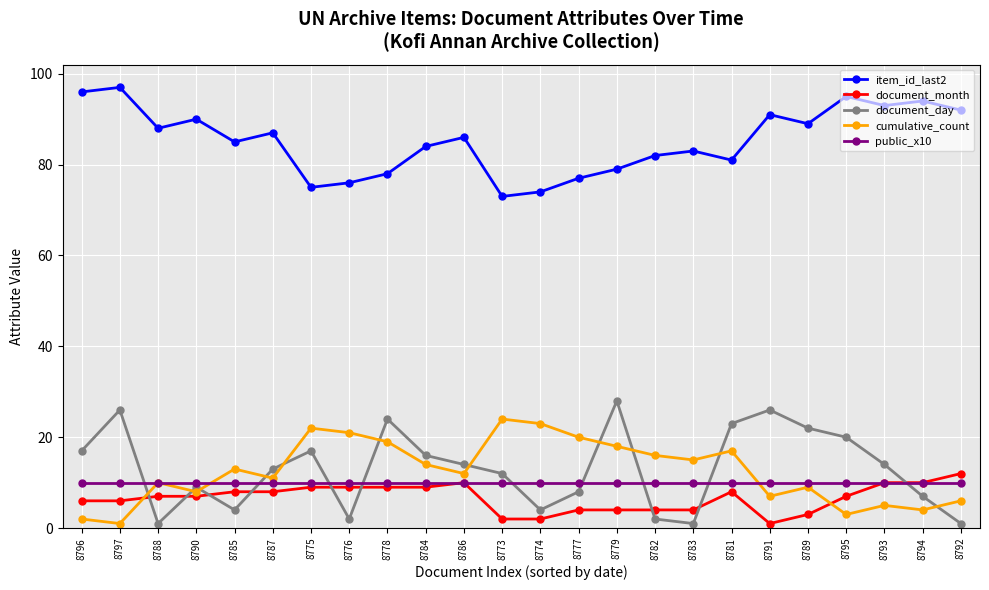

How many distinct data groups are displayed?

5